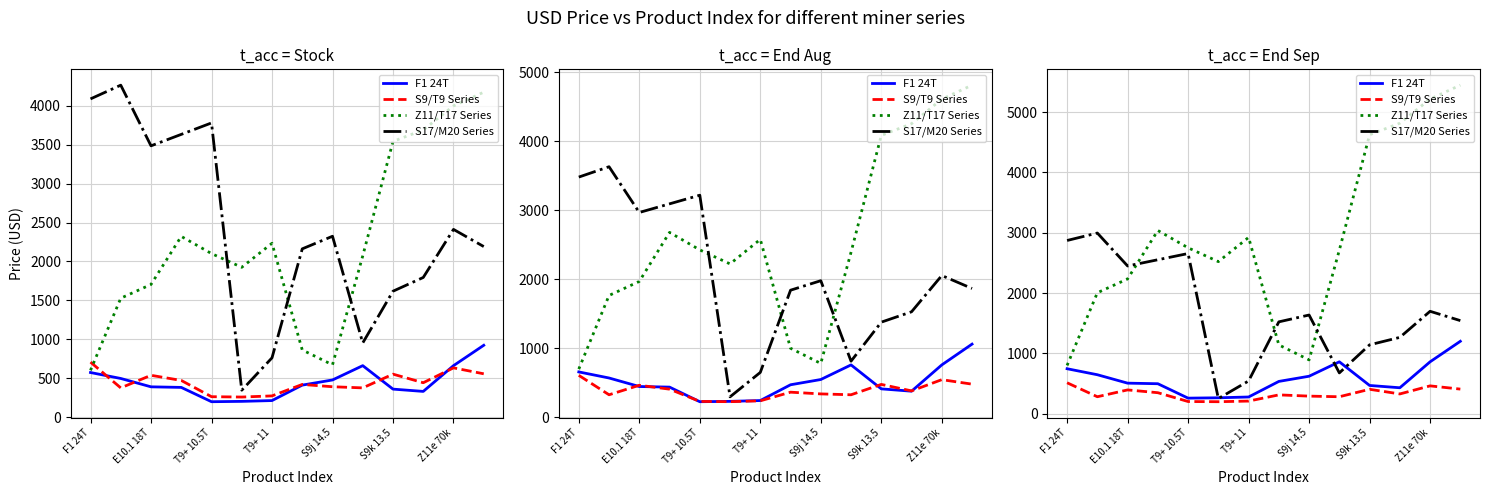

Where is Z11/T17 Series nearest to the value 3123?

T9+ 11